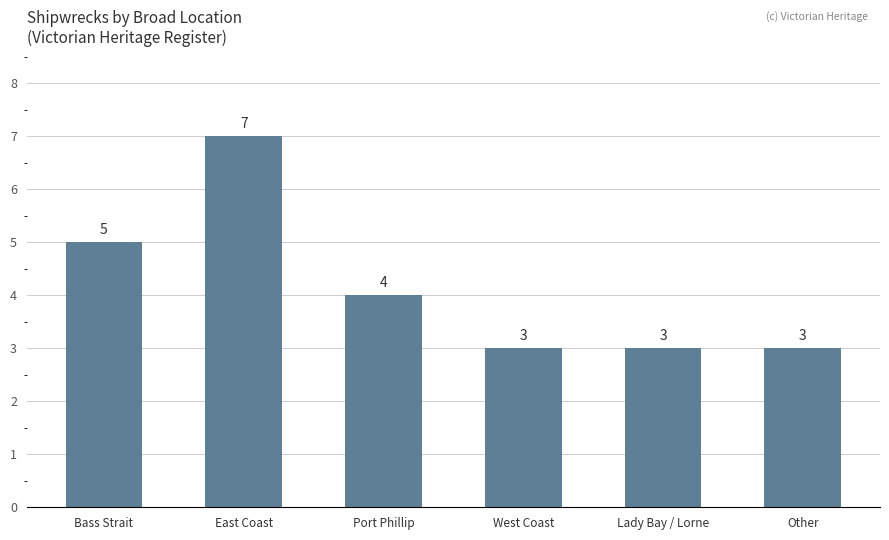

What is the difference between the maximum and minimum values?

4